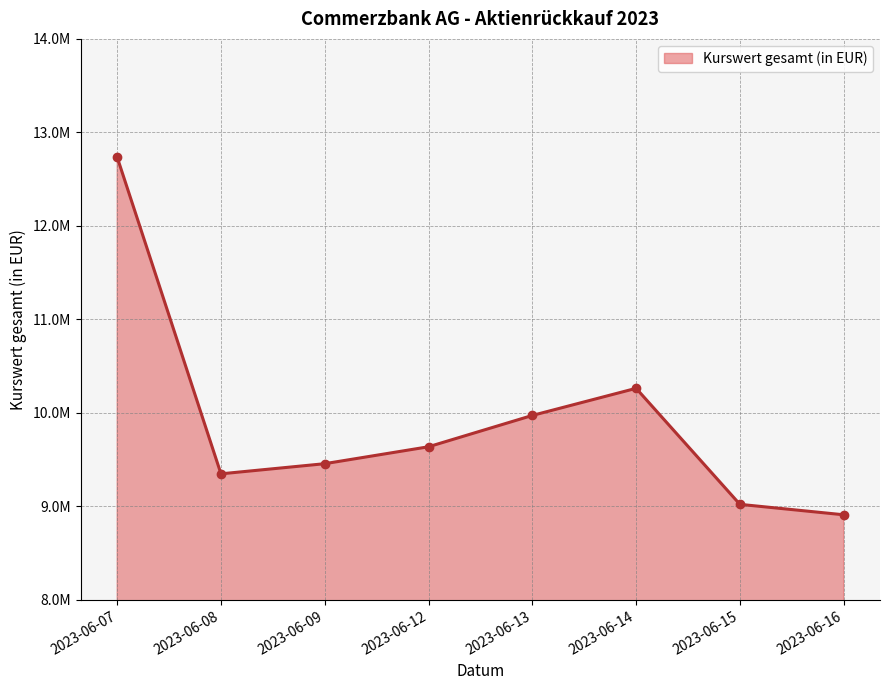

Reading right to left, transcribe all the data shown in this chart.

2023-06-16=8910407.8	2023-06-15=9022085.3	2023-06-14=10262848.8	2023-06-13=9972868.9	2023-06-12=9637931.5	2023-06-09=9456818.1	2023-06-08=9348392.0	2023-06-07=12734551.1